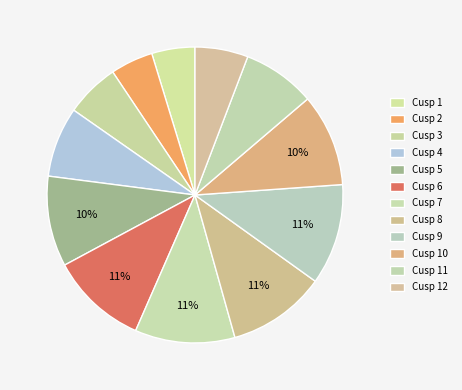

What is the smallest slice in the pie chart?

Cusp 2